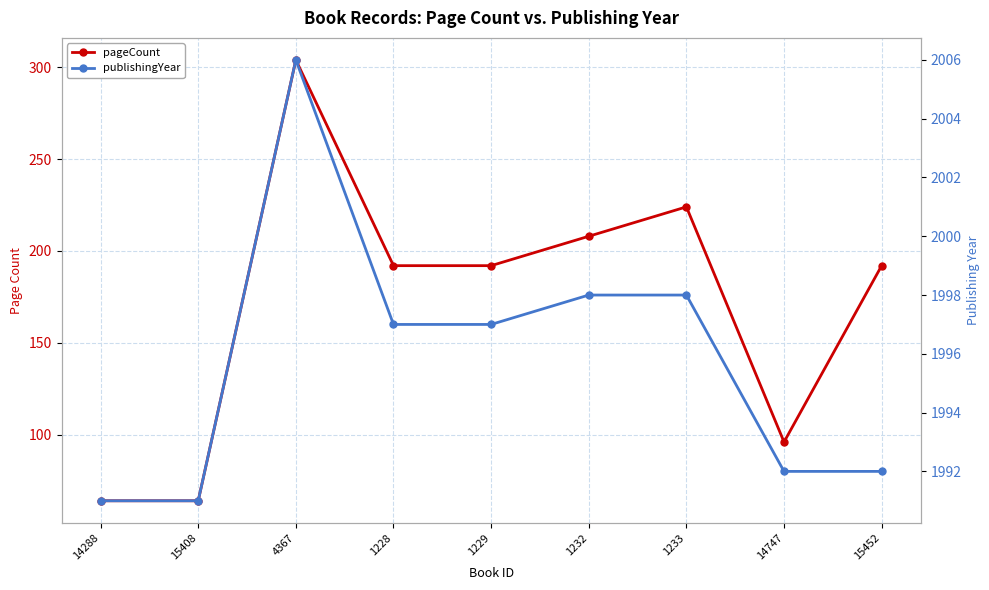

Where is publishingYear nearest to the value 1998?

1232